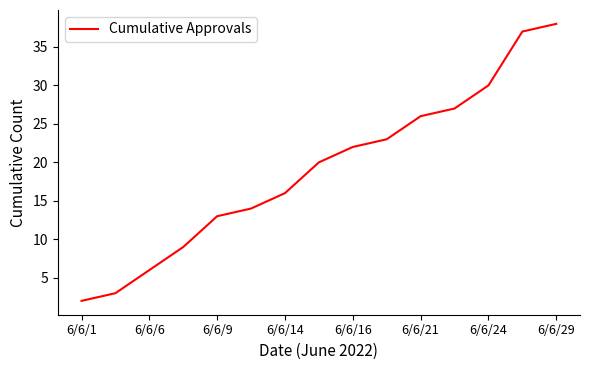

What is the difference between the maximum and minimum values?

36